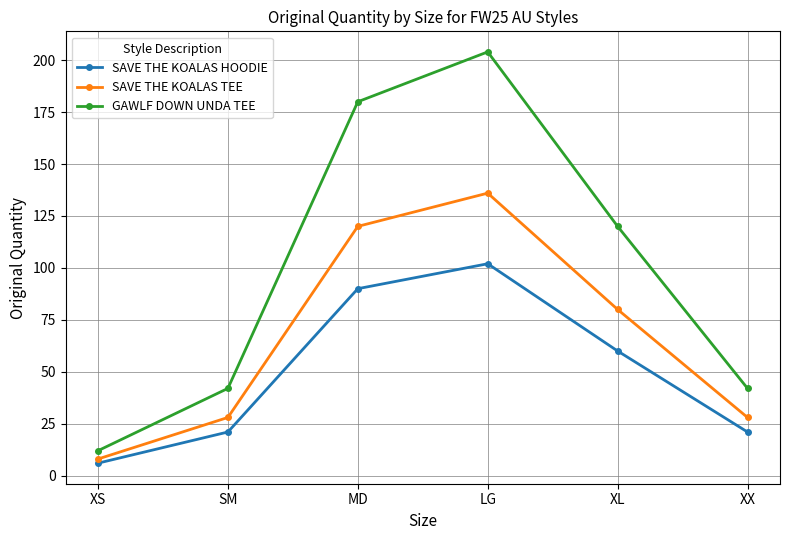

Rank the series at XS from highest to lowest value.

GAWLF DOWN UNDA TEE, SAVE THE KOALAS TEE, SAVE THE KOALAS HOODIE